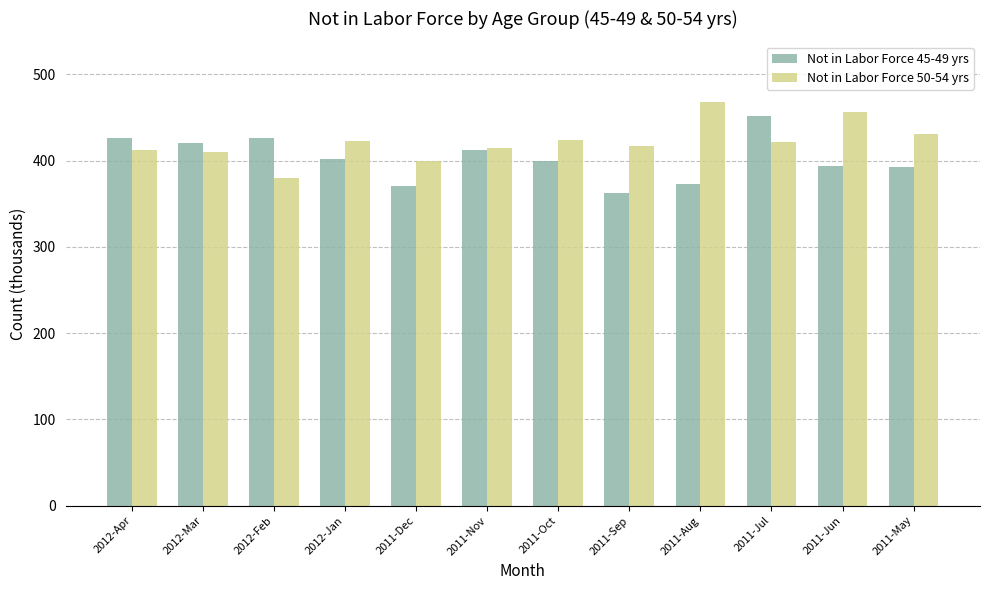

How many distinct data groups are displayed?

2